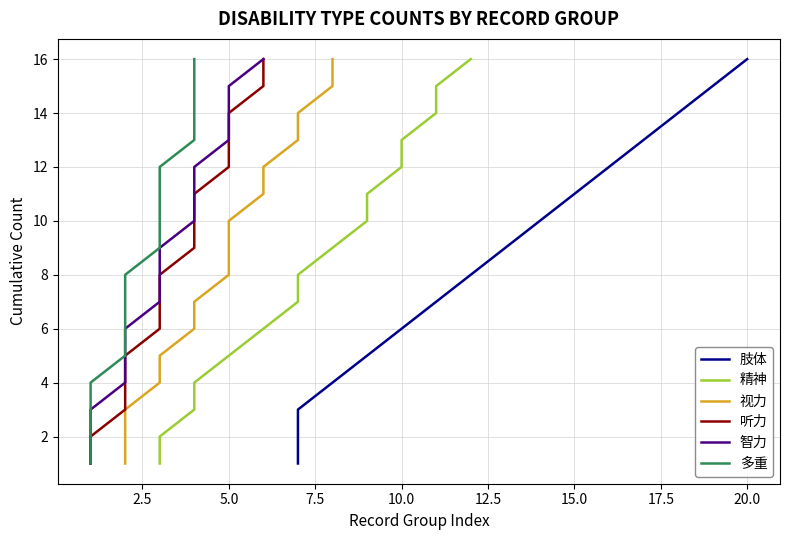

What are all the series names shown in the legend?

肢体, 精神, 视力, 听力, 智力, 多重